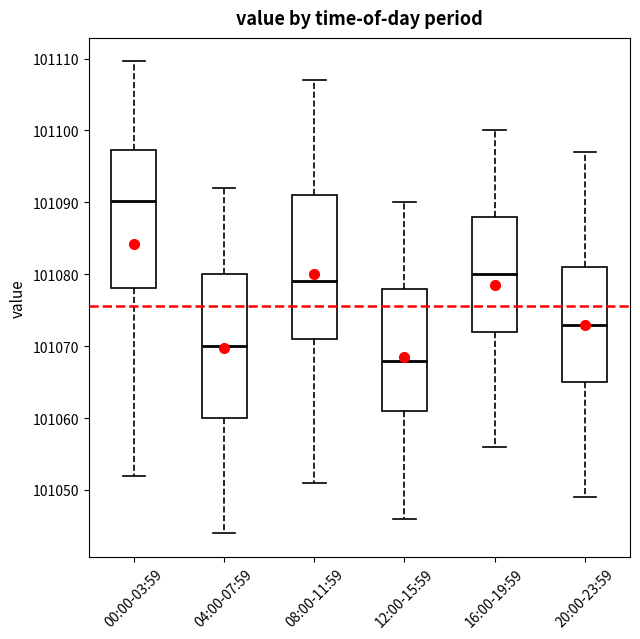

Reading left to right, read every box against the y-axis: the position of its median line, the range the box covers, and the ends of its whiskers. The values are not printed on the chart, so give them approximately, as read against the axis.

00:00-03:59: median 101090, box 101078 to 101097, whiskers 101052 to 101110
04:00-07:59: median 101070, box 101060 to 101080, whiskers 101044 to 101092
08:00-11:59: median 101079, box 101071 to 101091, whiskers 101051 to 101107
12:00-15:59: median 101068, box 101061 to 101078, whiskers 101046 to 101090
16:00-19:59: median 101080, box 101072 to 101088, whiskers 101056 to 101100
20:00-23:59: median 101073, box 101065 to 101081, whiskers 101049 to 101097